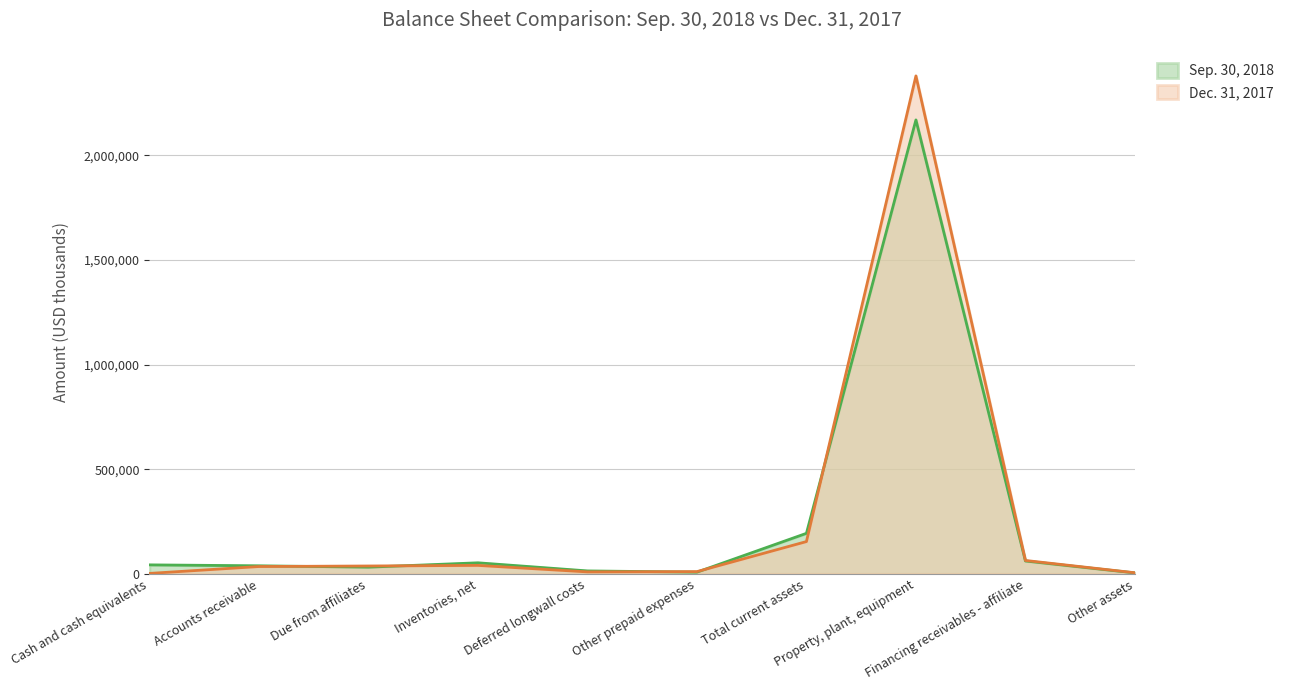

At which label does Dec. 31, 2017 first exceed 37685?

Inventories, net